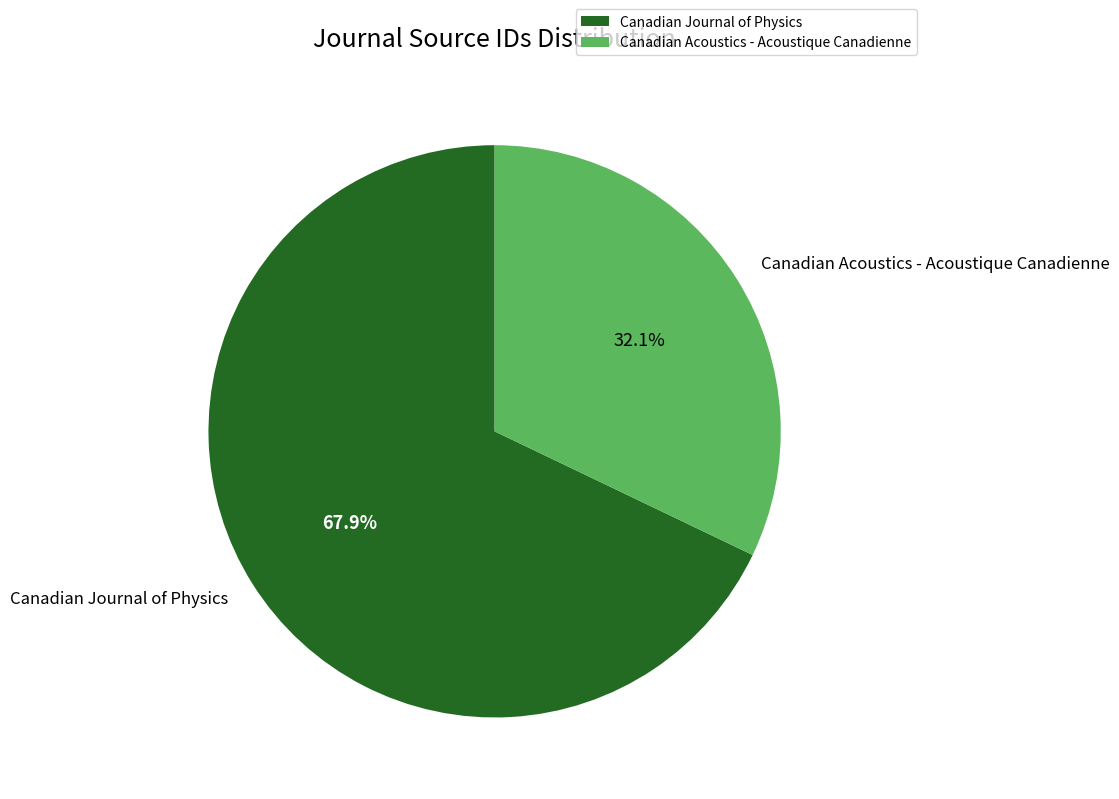

Between Canadian Journal of Physics and Canadian Acoustics - Acoustique Canadienne, which is larger?

Canadian Journal of Physics